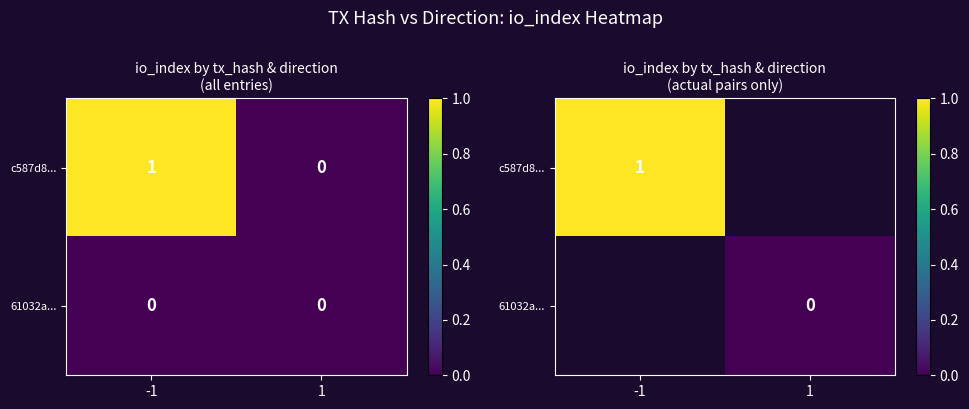

How many positive values does the c587d8... series have?

1